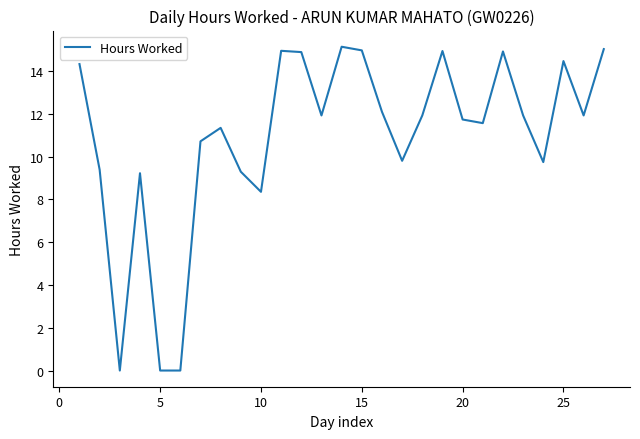

What is the greatest value displayed?

15.1